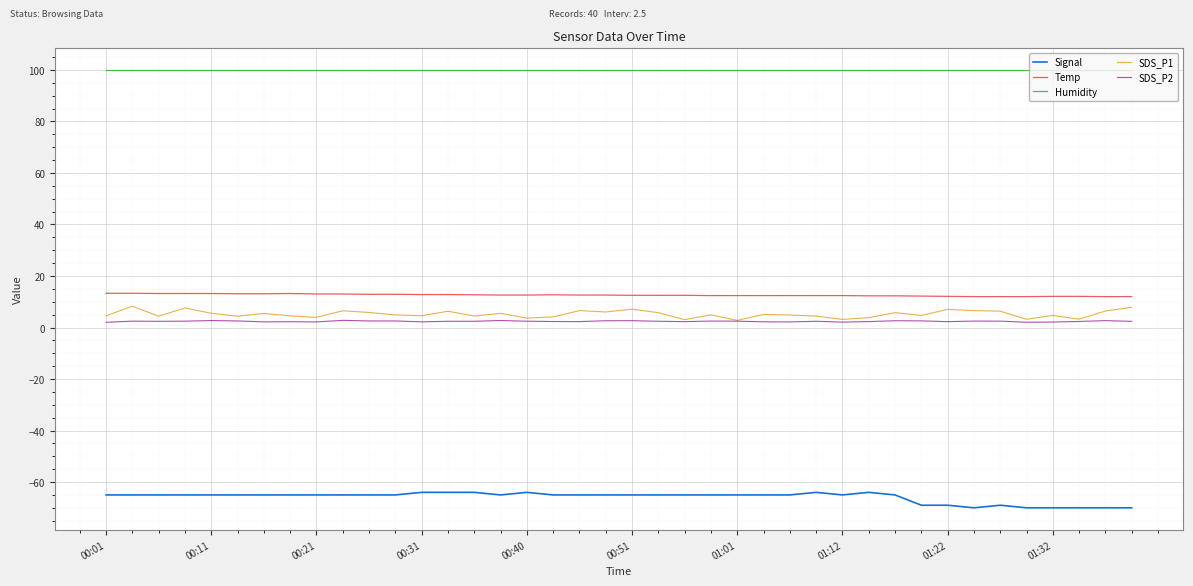

In SDS_P1, how many points are higher than both neighbors (excluding endpoints)?

13